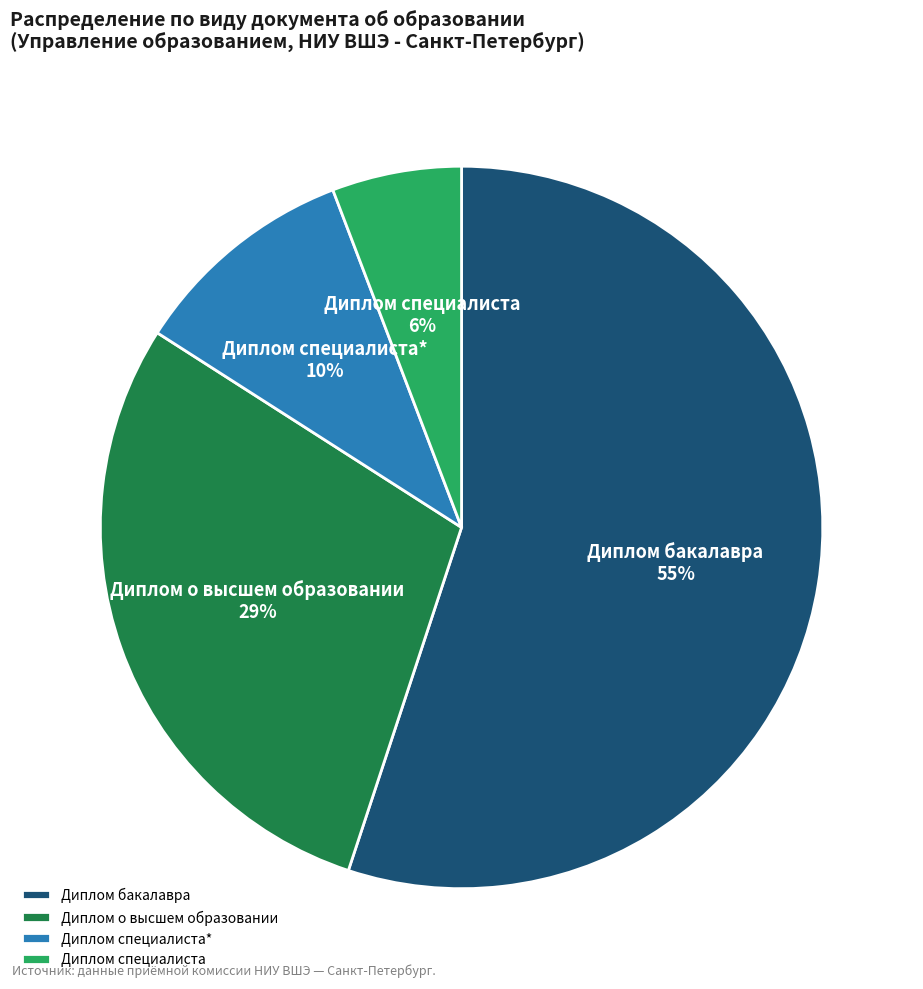

Between Диплом о высшем образовании and Диплом специалиста*, which is larger?

Диплом о высшем образовании